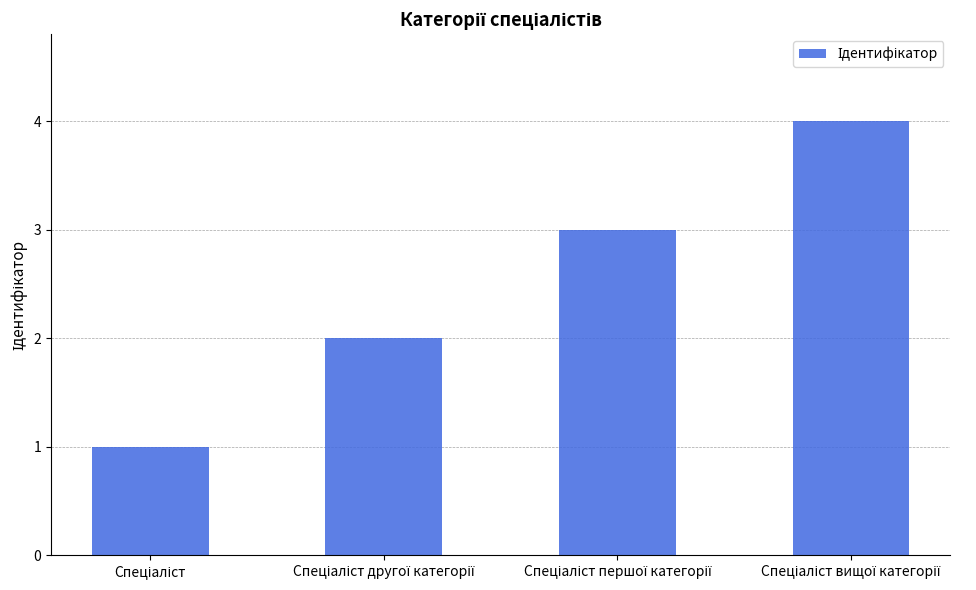

What is the sum of all values?

10